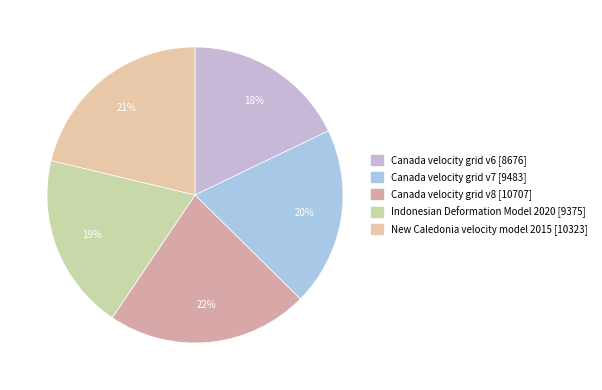

Is there a majority slice in this chart?

No